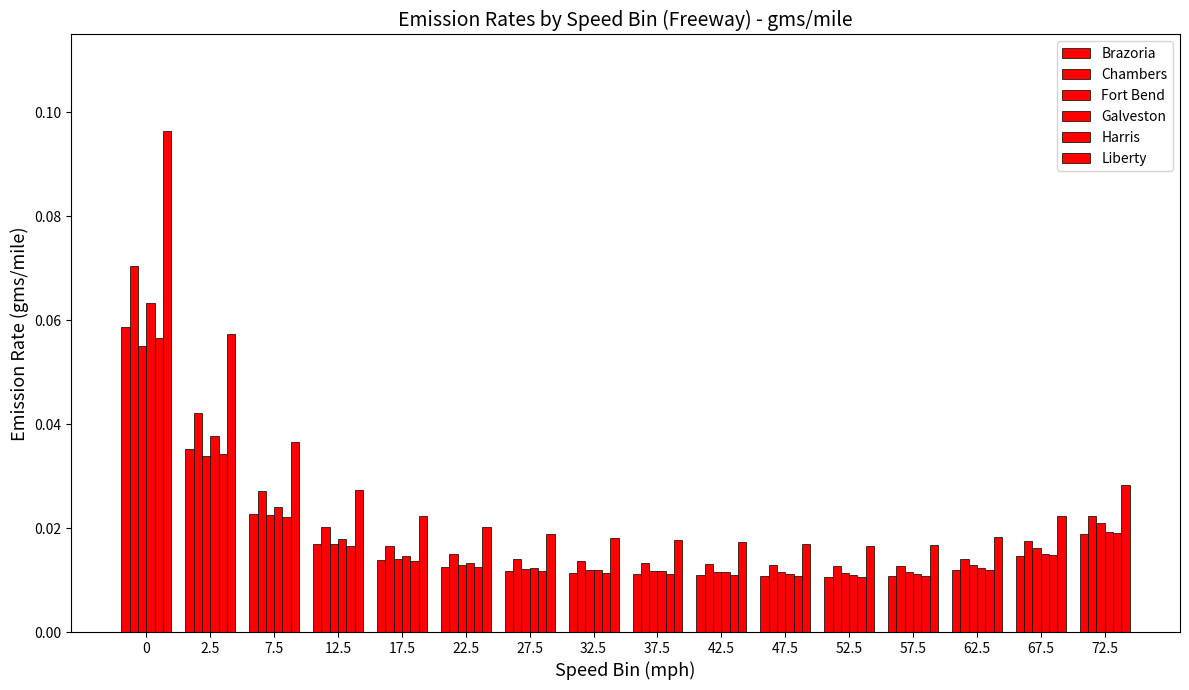

What is the value of the Fort Bend bar at the 1st from the left?

0.1